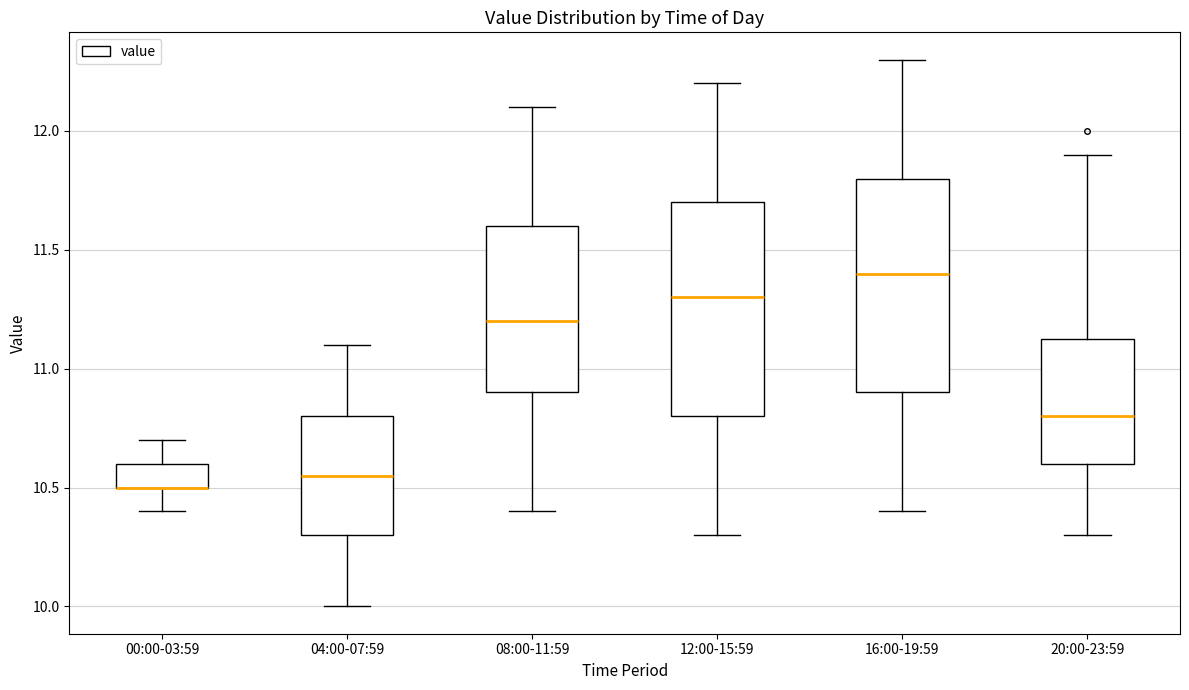

Reading left to right, transcribe this box plot: for each box, give where its median line is, the range the box spans, and where its two whiskers end, as read against the y-axis. The values are not printed on the chart, so give them approximately, as read against the axis.

00:00-03:59: median 10.50 (drawn on the box's lower edge), box 10.50 to 10.60, whiskers 10.40 to 10.70
04:00-07:59: median 10.55, box 10.30 to 10.80, whiskers 10.00 to 11.10
08:00-11:59: median 11.20, box 10.90 to 11.60, whiskers 10.40 to 12.10
12:00-15:59: median 11.30, box 10.80 to 11.70, whiskers 10.30 to 12.20
16:00-19:59: median 11.40, box 10.90 to 11.80, whiskers 10.40 to 12.30
20:00-23:59: median 10.80, box 10.60 to 11.15, whiskers 10.30 to 11.90